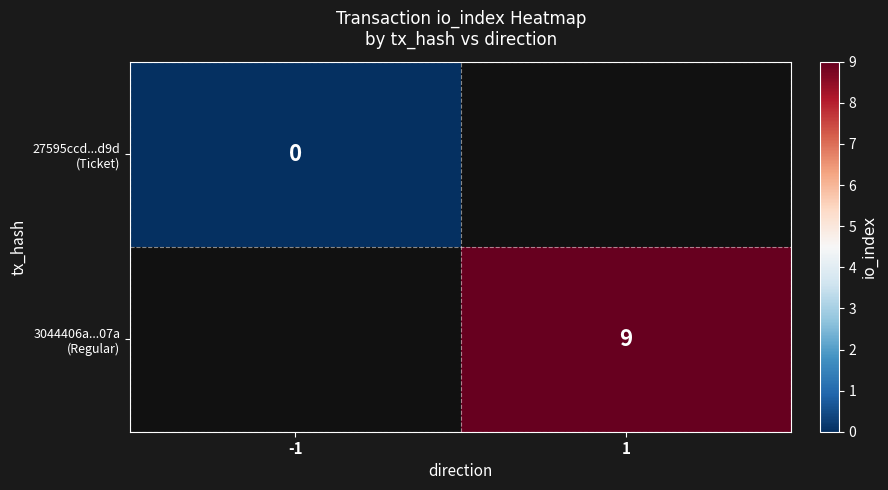

At which label does 3044406a...07a (Regular) reach its peak?

-1